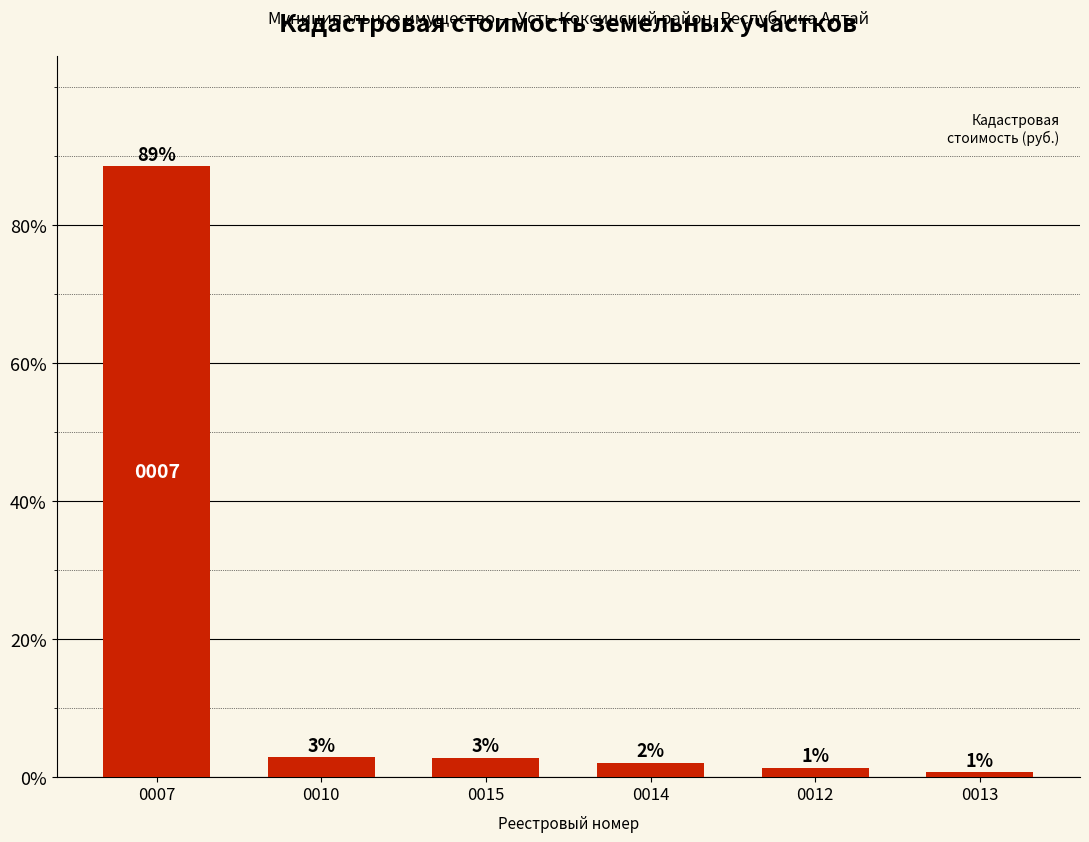

Reading left to right, what are all the values shown in this chart?

88.6	2.9	2.8	2.1	1.4	0.7